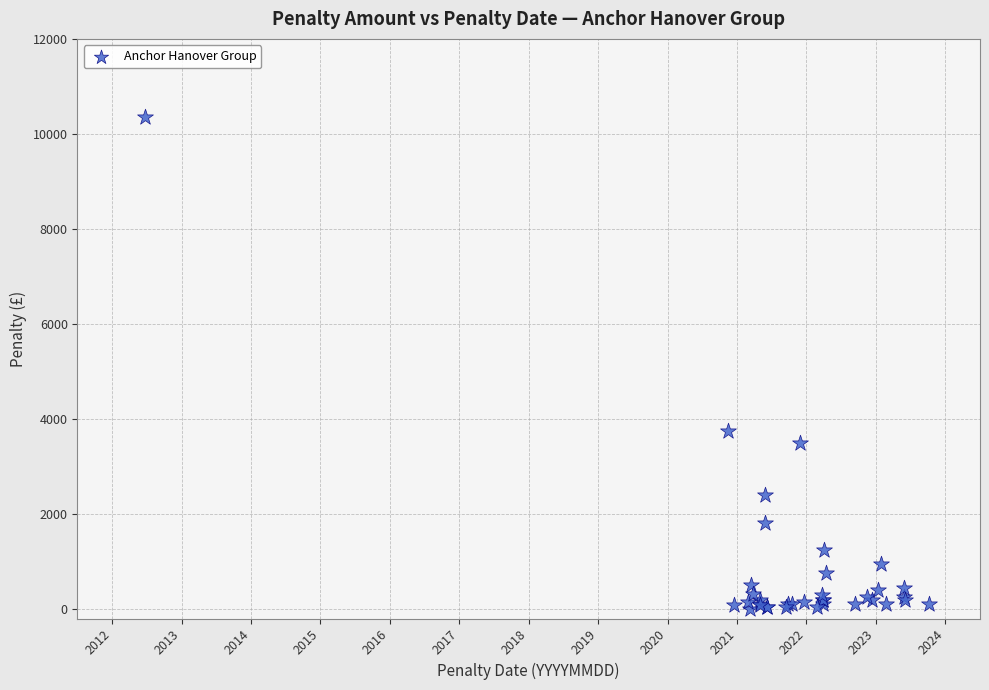

What Y value in the scatter plot is closest to 5173?

3750